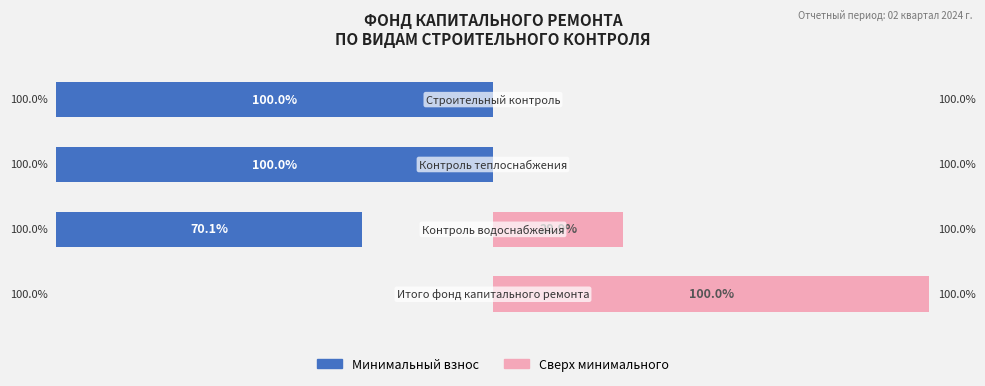

Between 25 and 50, which is larger?

25